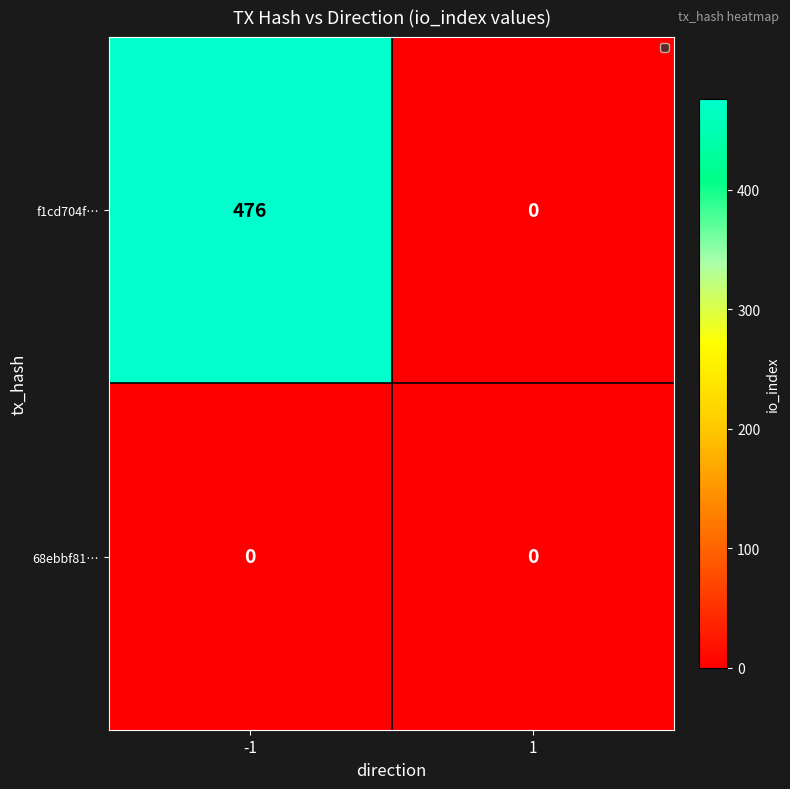

Rank the series by their maximum value, from highest to lowest.

f1cd704f…, 68ebbf81…